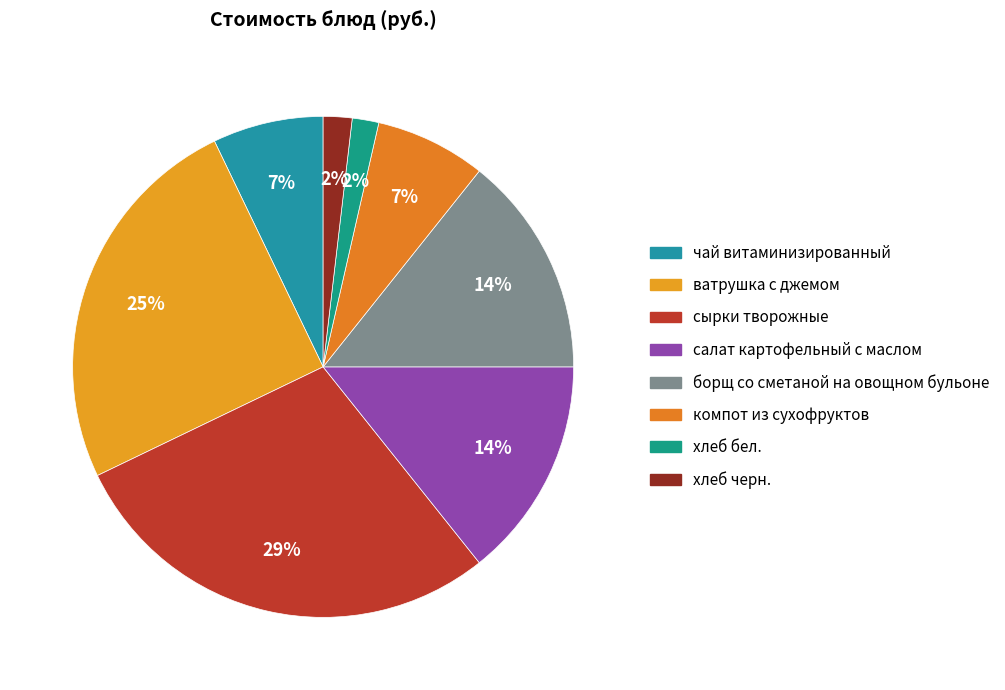

The салат картофельный с маслом slice represents 24% of the pie. True or false?

False